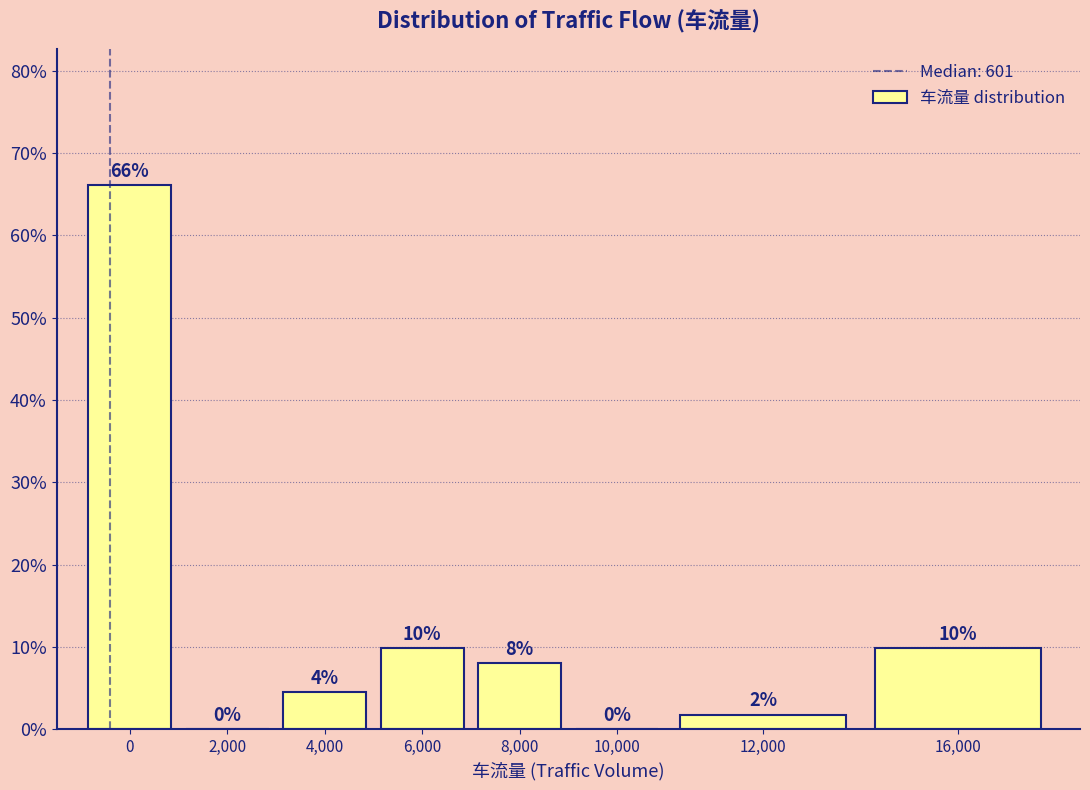

Read the value at 0.

66.1